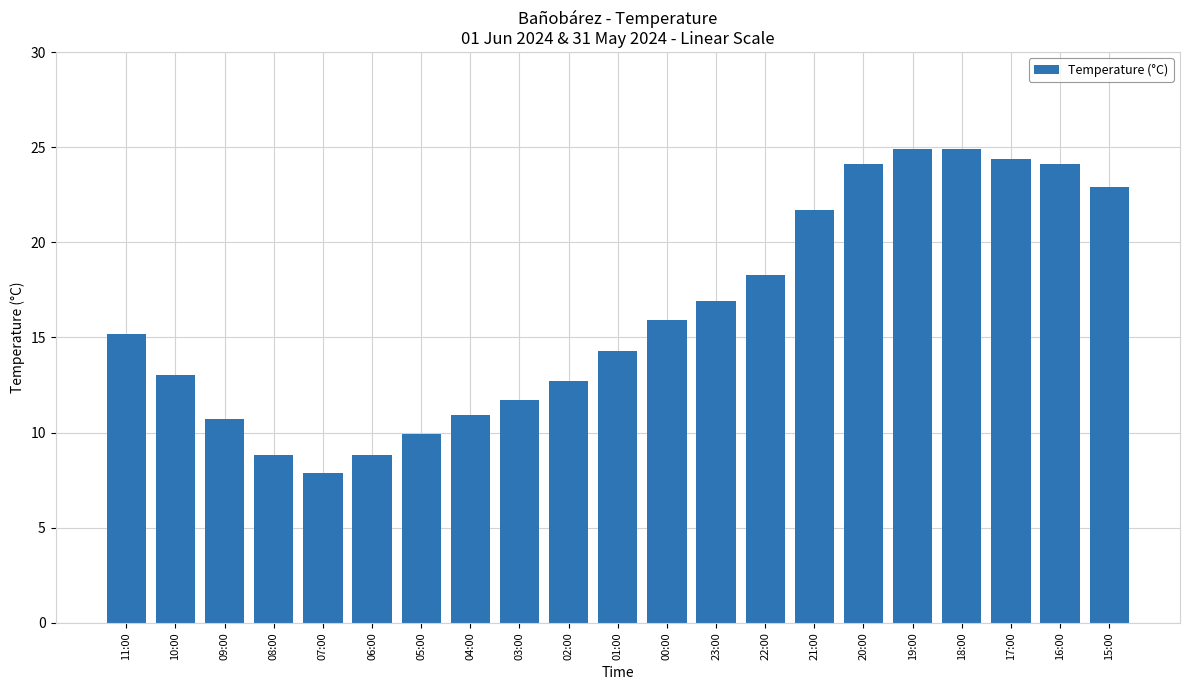

Is it true that the value at 09:00 is 10.7?

True